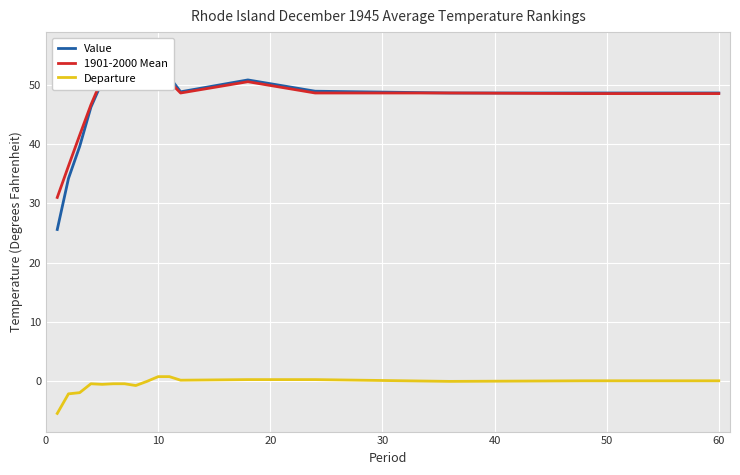

How many lines are shown in the chart?

3